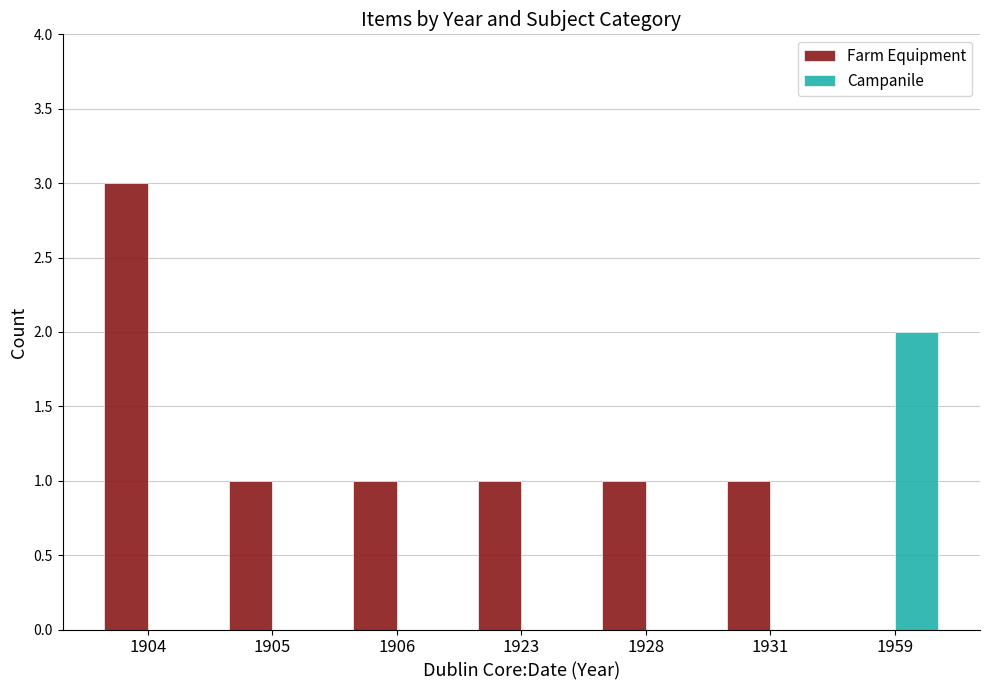

What is the total value across all series at 1905?

1